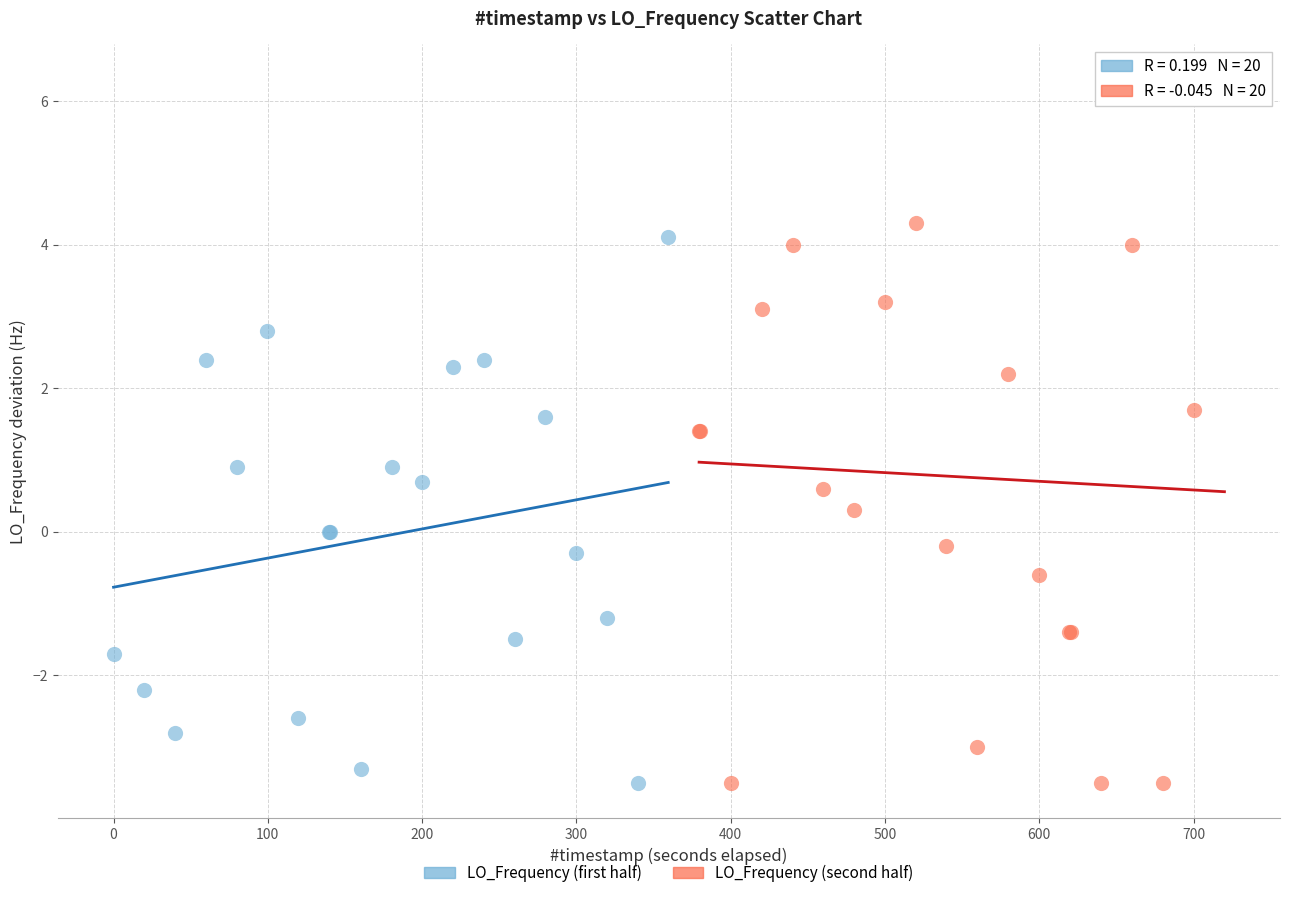

What are all the series names shown in the legend?

LO_Frequency (first half), LO_Frequency (second half)